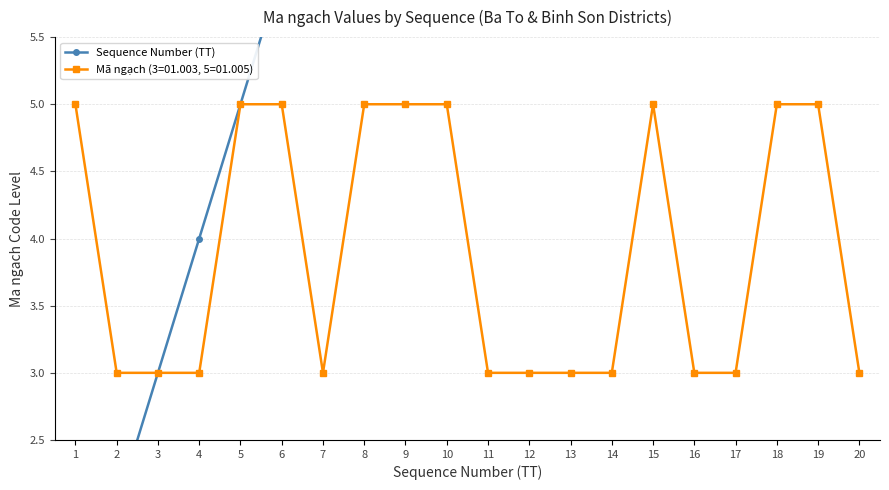

What is the sum of all values?

210